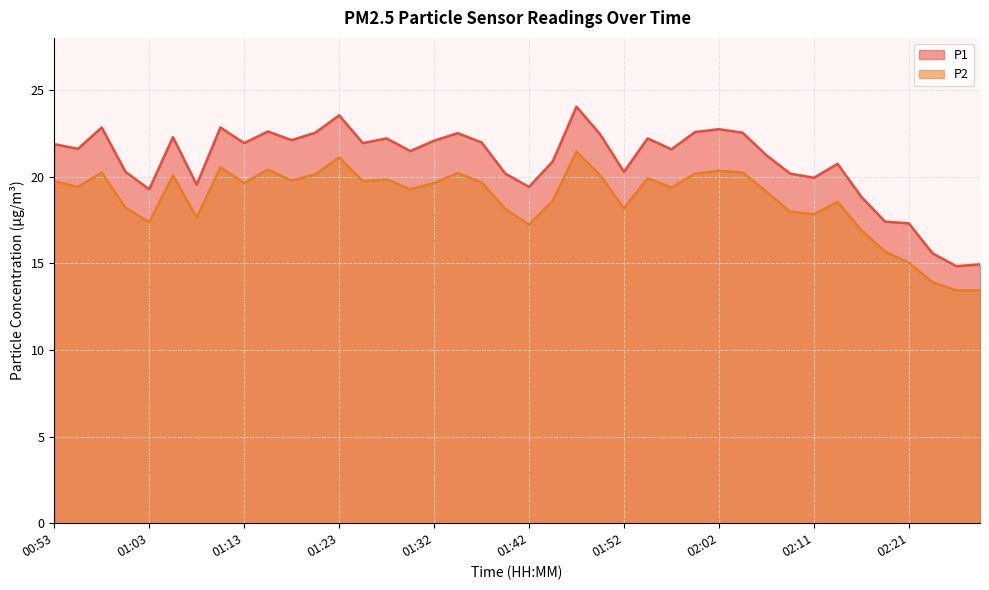

Where is the first local minimum for P2?

00:56